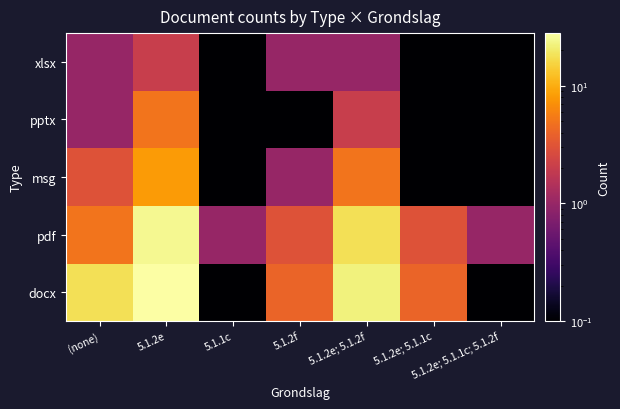

How many series are shown in this chart?

5